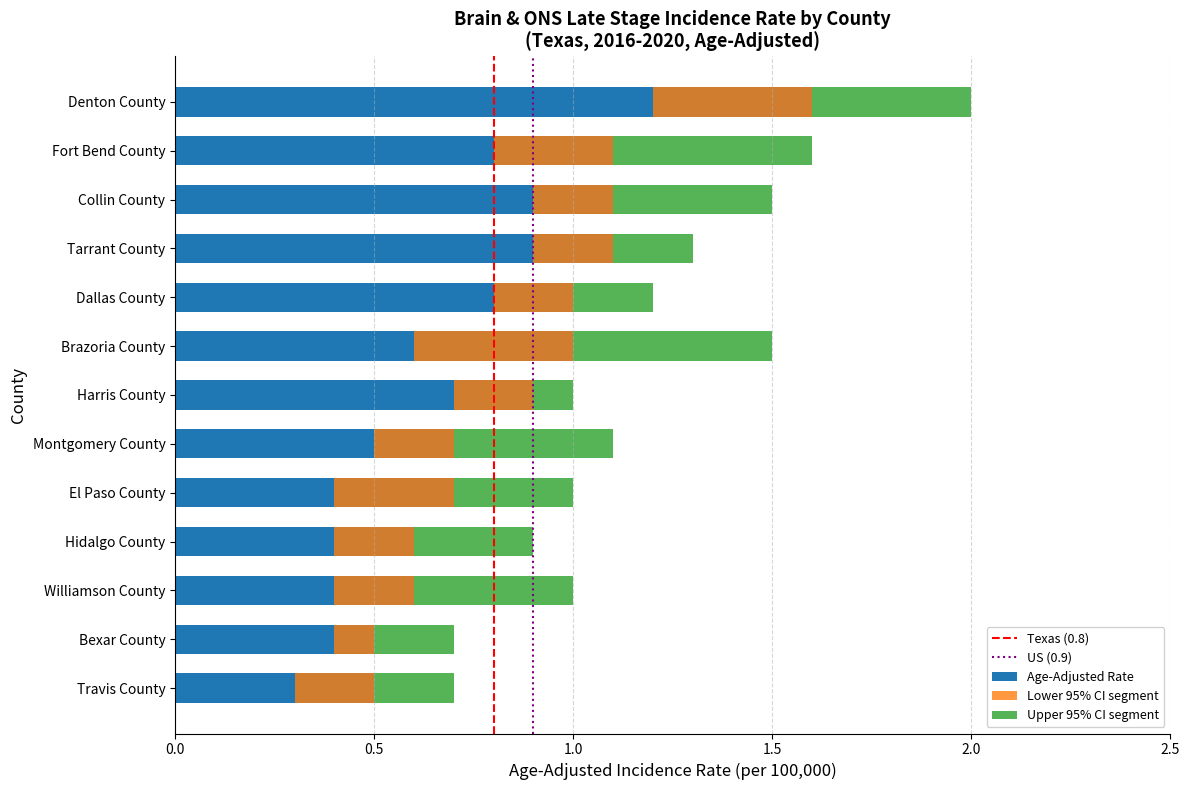

Which category has the highest value in the Lower 95% CI series?

Denton County